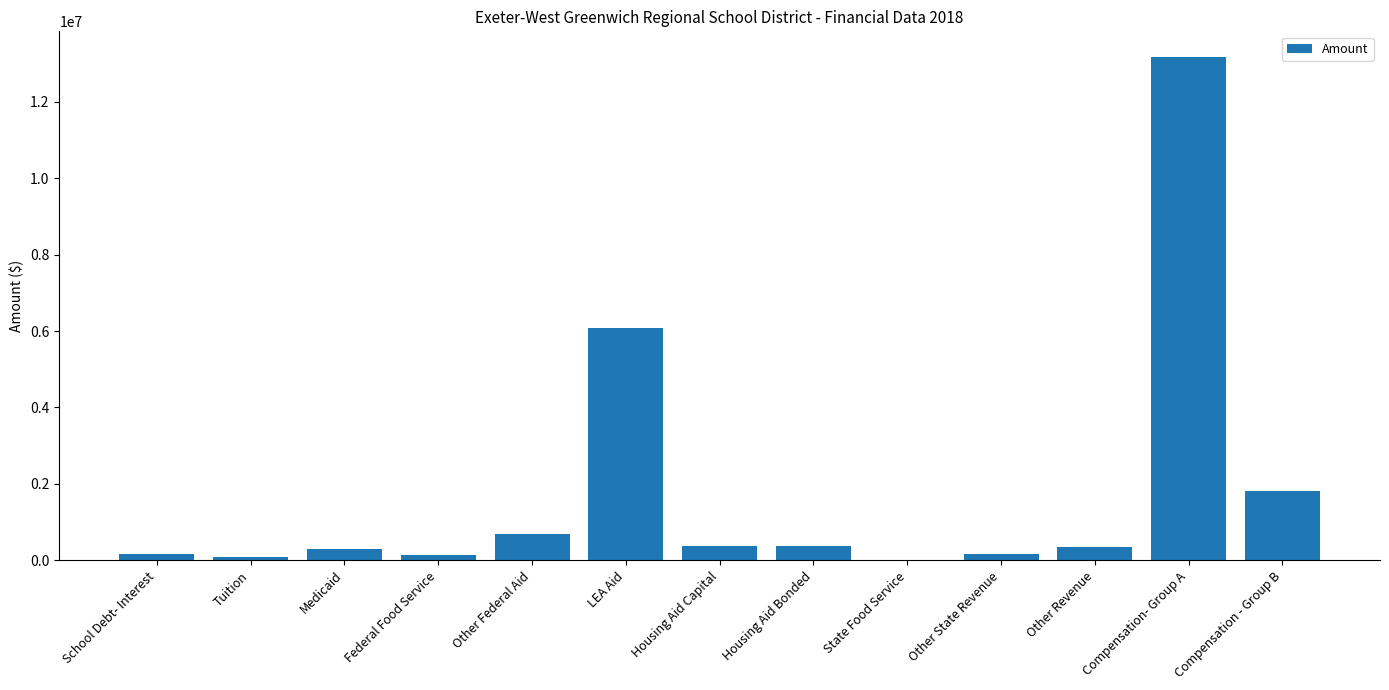

Where is the data nearest to the value 6594986?

LEA Aid